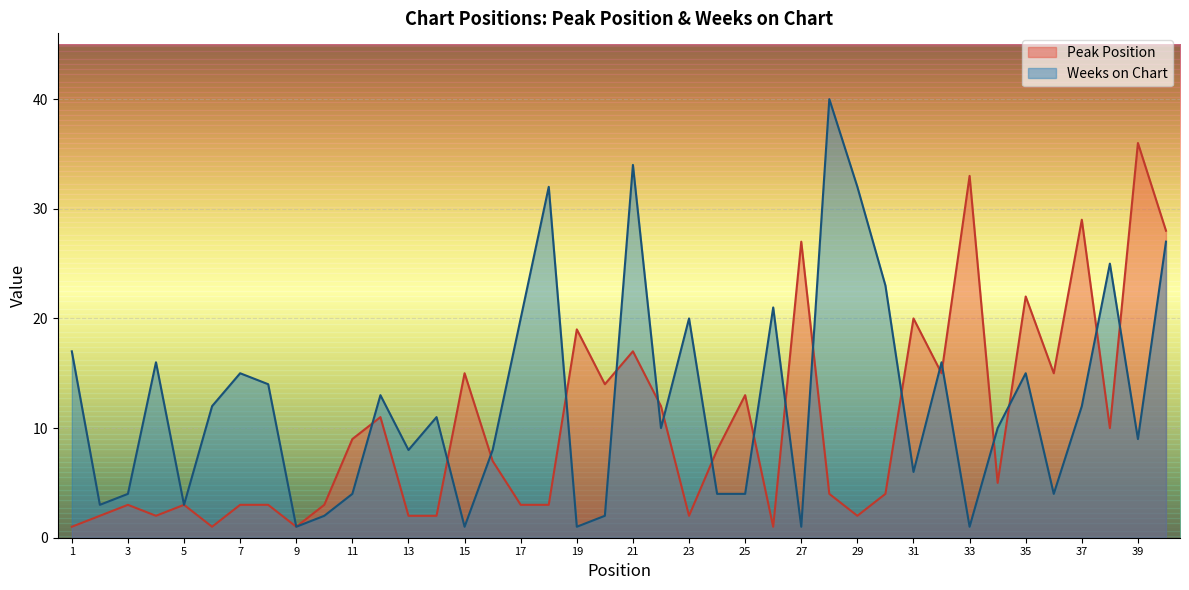

The value of Peak Position at 40 is 42. True or false?

False